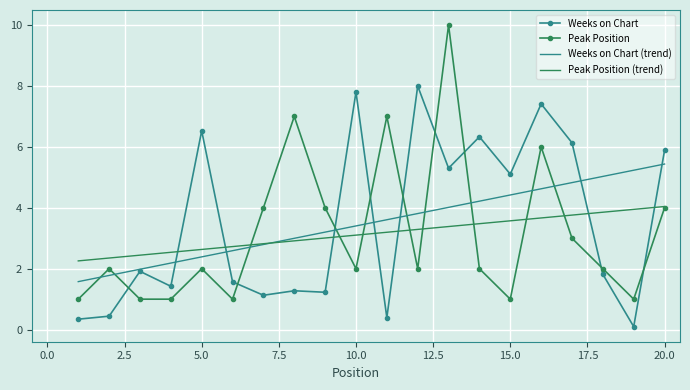

What is the highest value of the Peak Position series?

10.0